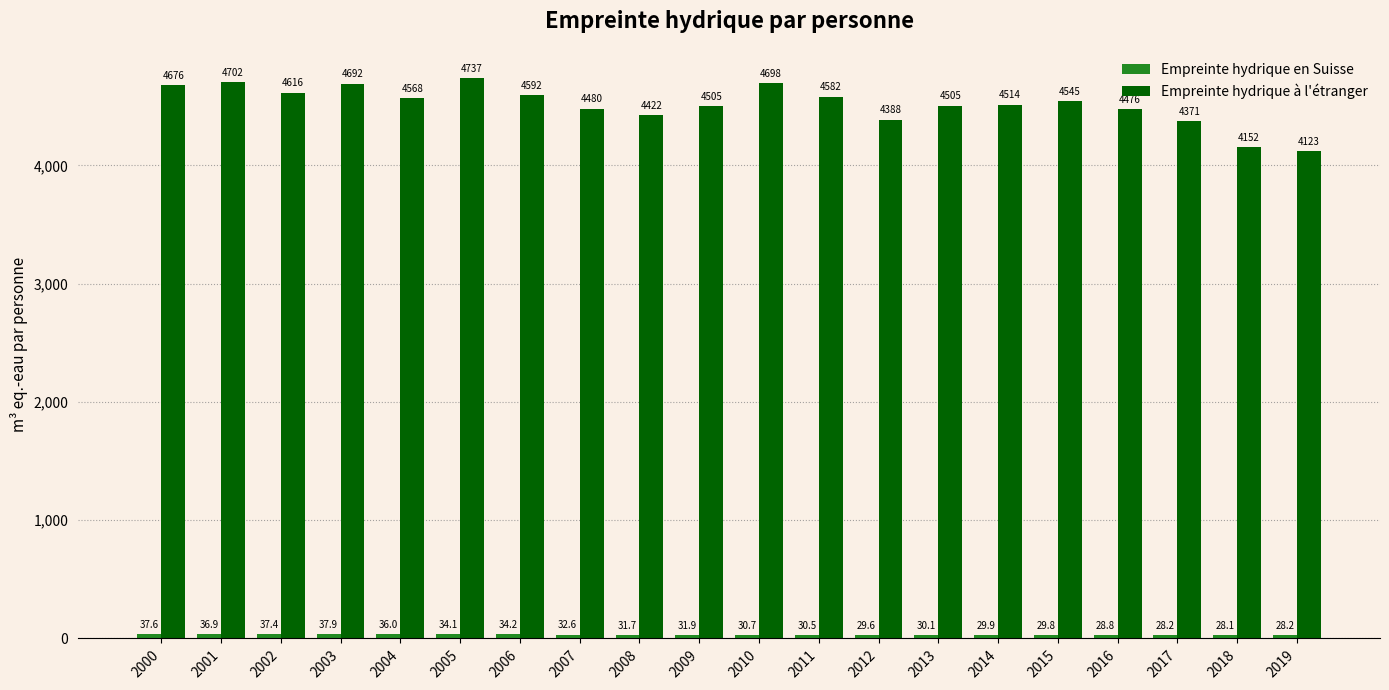

How many values in the Empreinte hydrique à l'étranger series exceed 4545?

10